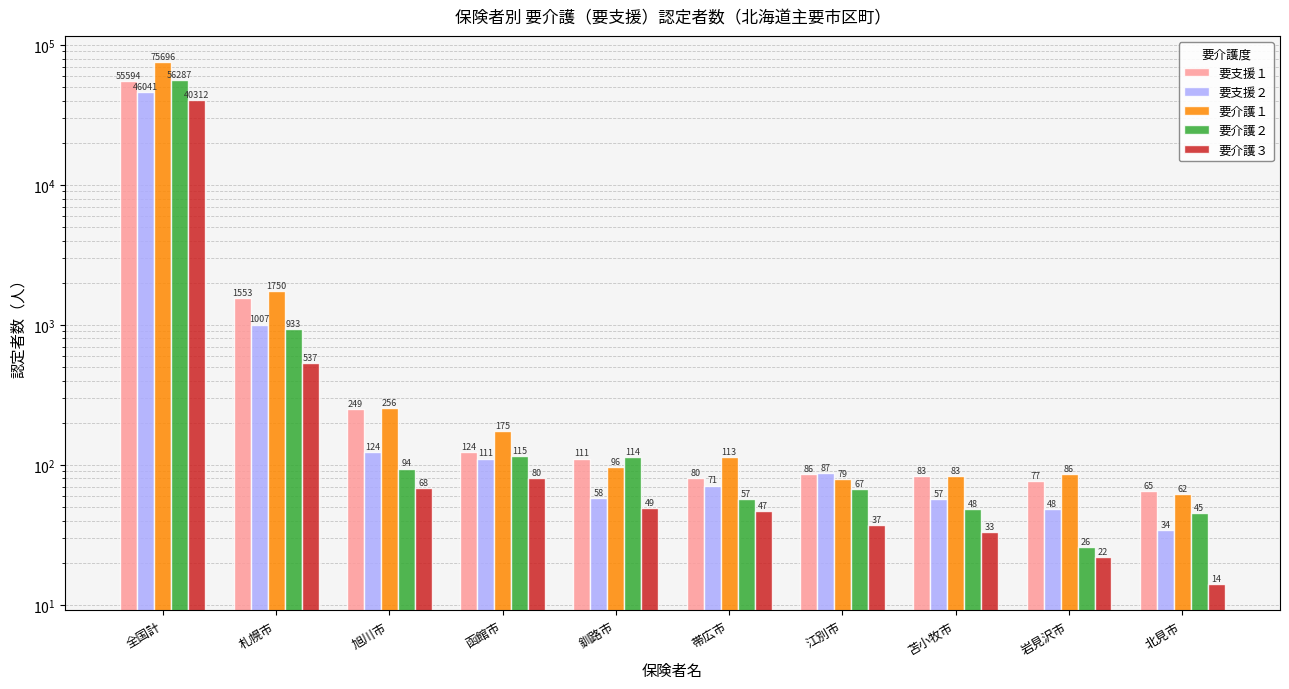

Reading left to right, extract all data points from this chart.

要支援１: 55594	1553	249	124	111	80	86	83	77	65
要支援２: 46041	1007	124	111	58	71	87	57	48	34
要介護１: 75696	1750	256	175	96	113	79	83	86	62
要介護２: 56287	933	94	115	114	57	67	48	26	45
要介護３: 40312	537	68	80	49	47	37	33	22	14